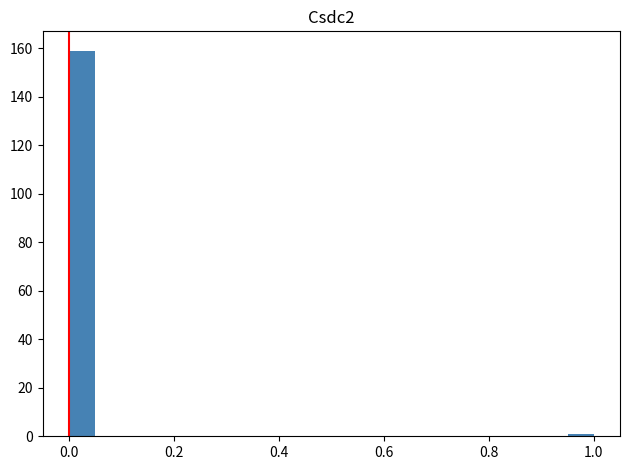

Around what value on the x-axis is the tallest bar? Give the approximate position of its centre, as read against the axis.

0.02